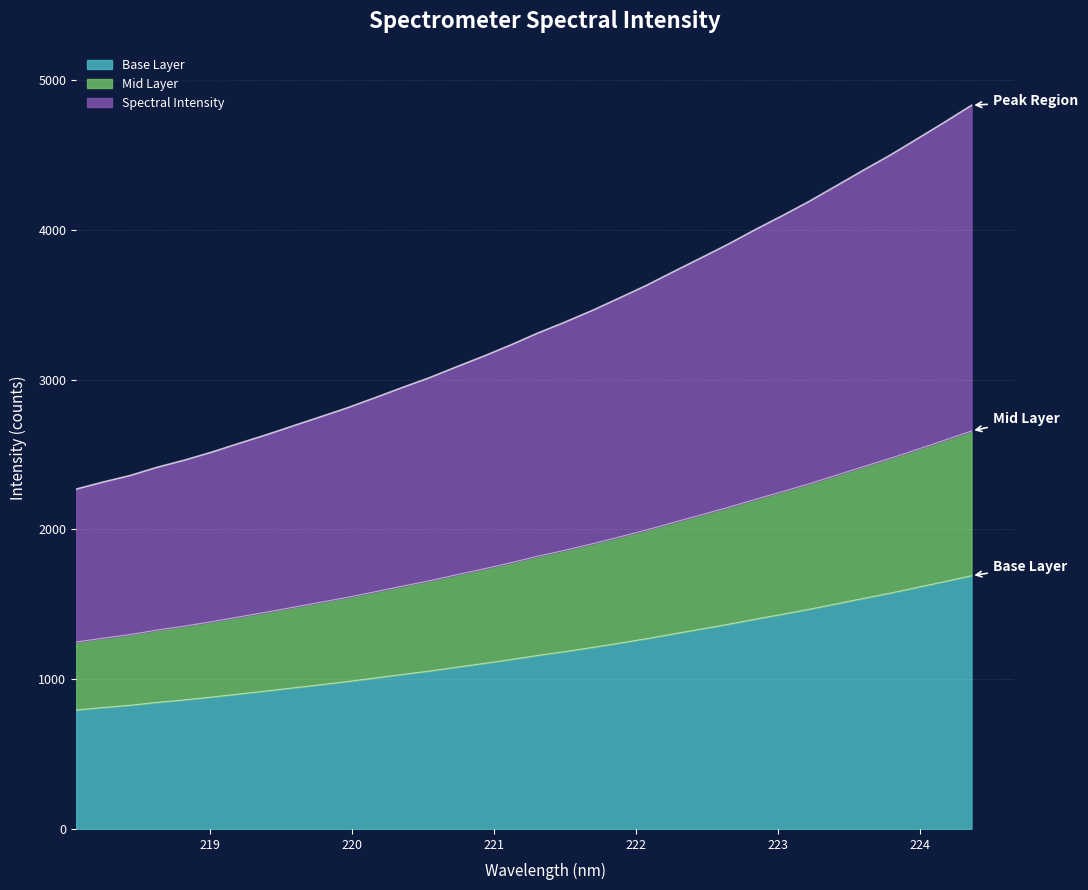

What is the value of the 14th point from the left?

1053.9